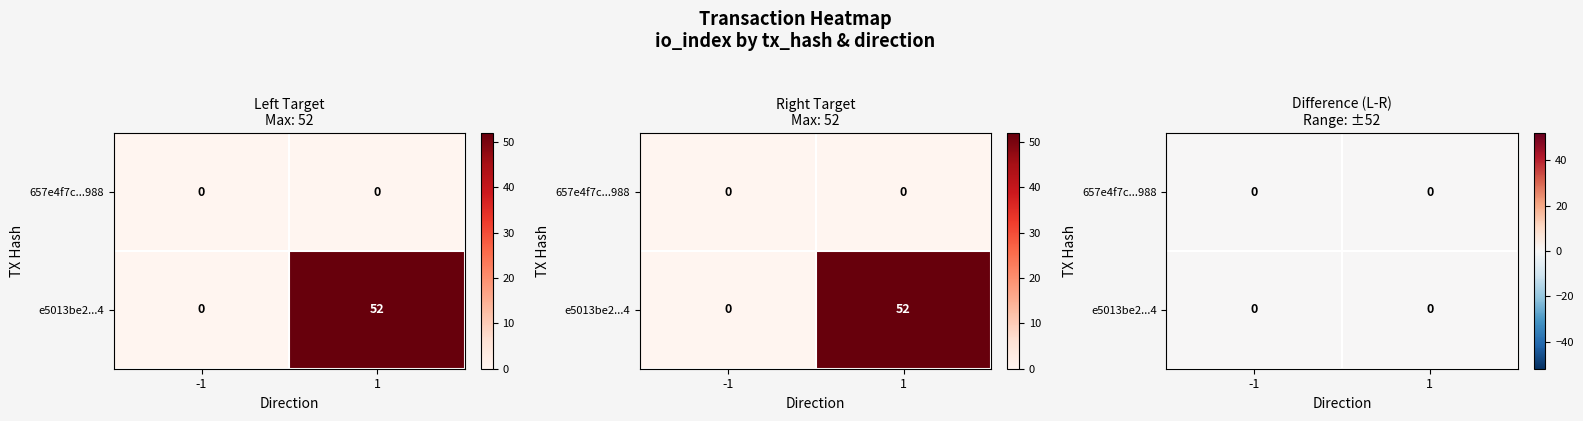

Which series has the largest range (max minus min)?

e5013be2b896095b8cb4546173345dbf0f930a4